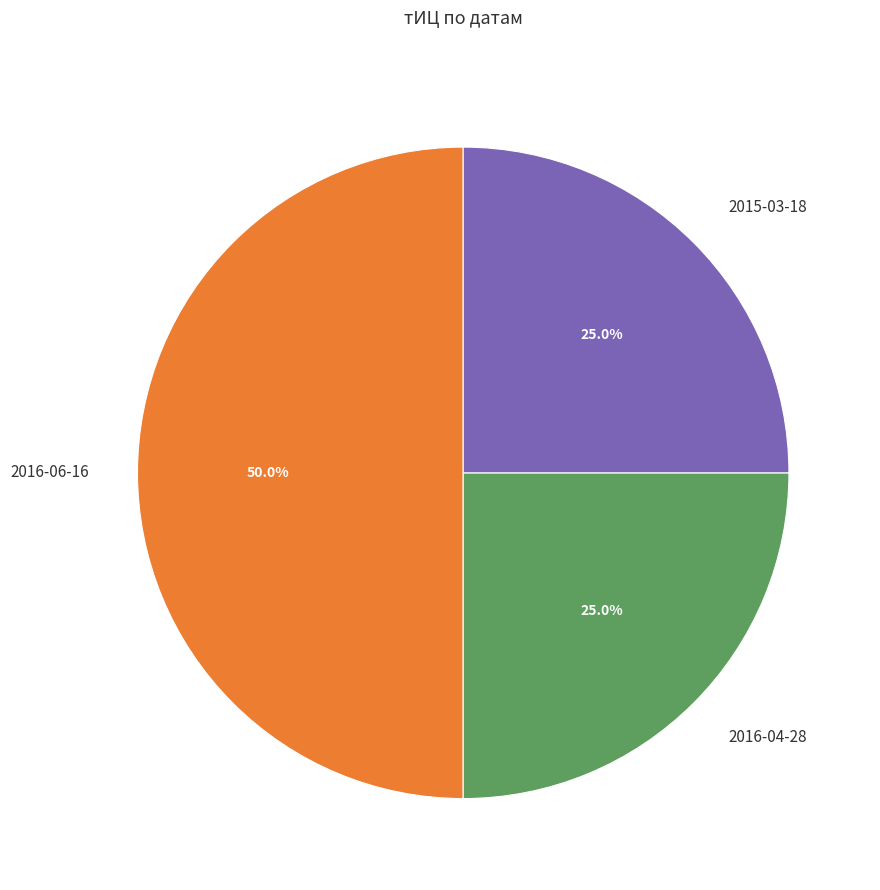

Which category has the biggest portion of the pie?

2016-06-16